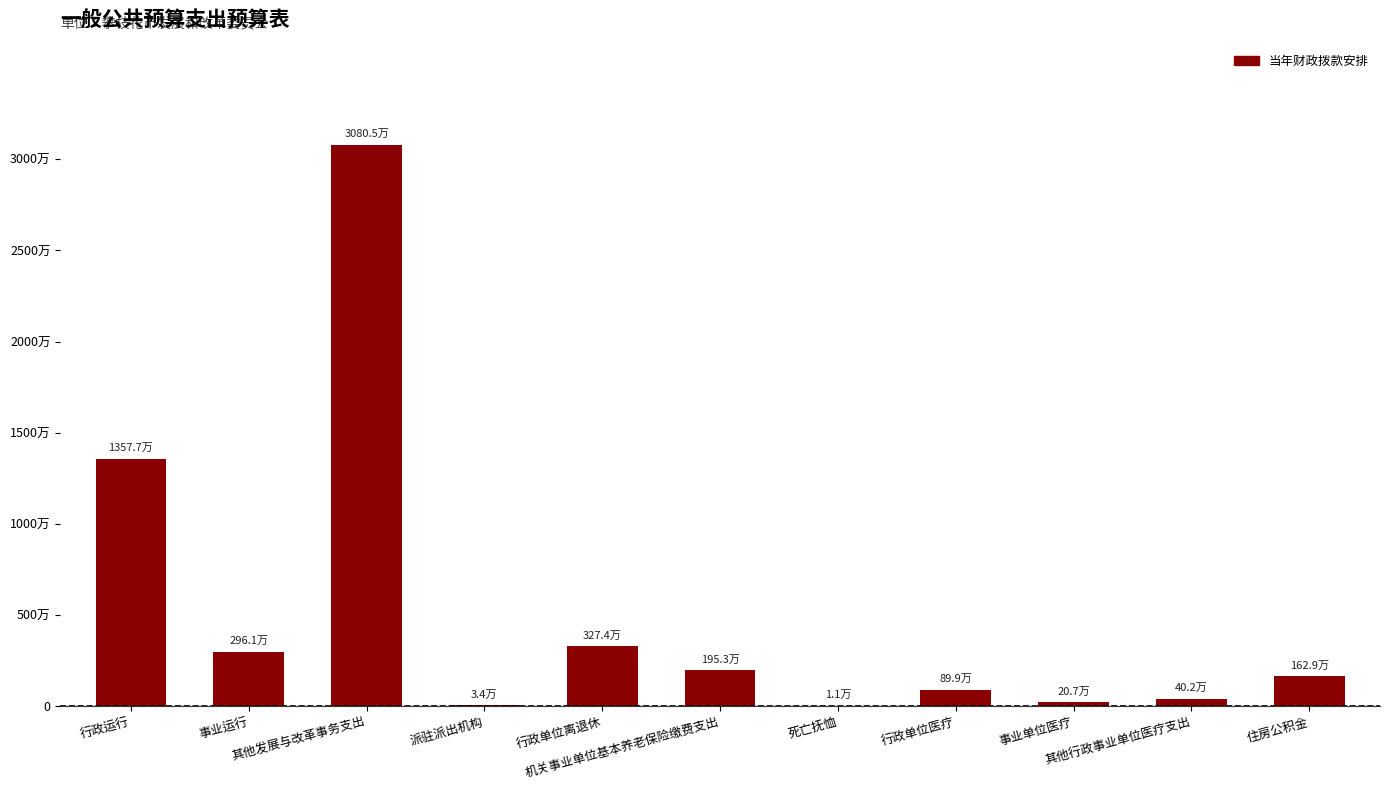

At which category does the chart reach its minimum across all series?

死亡抚恤